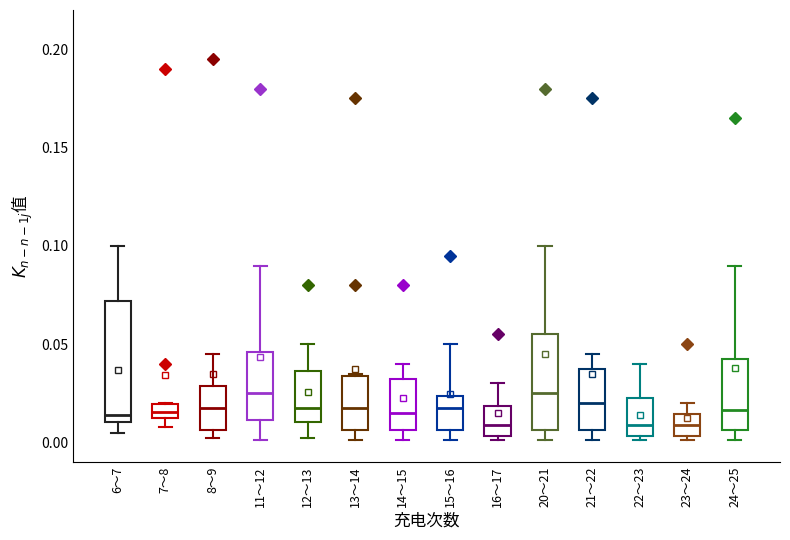

Which box is the tallest, from its lower edge to its upper edge?

6～7